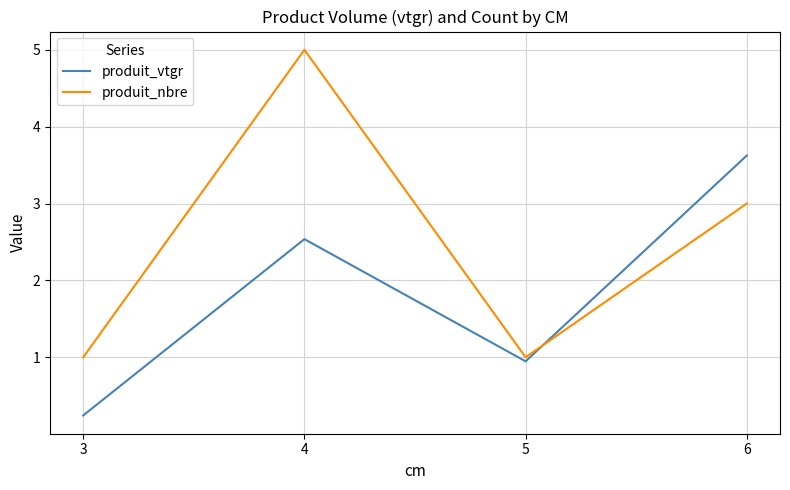

Does the chart have visible grid lines?

Yes